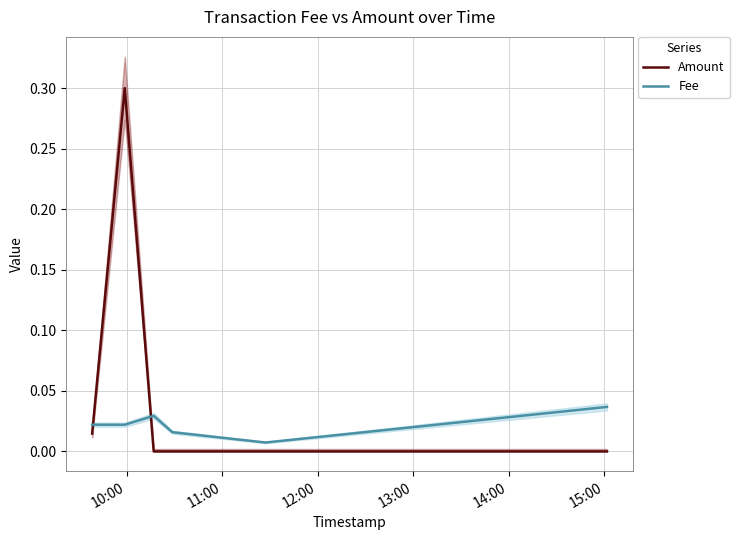

Rank the series by their average value, from lowest to highest.

Fee, Amount